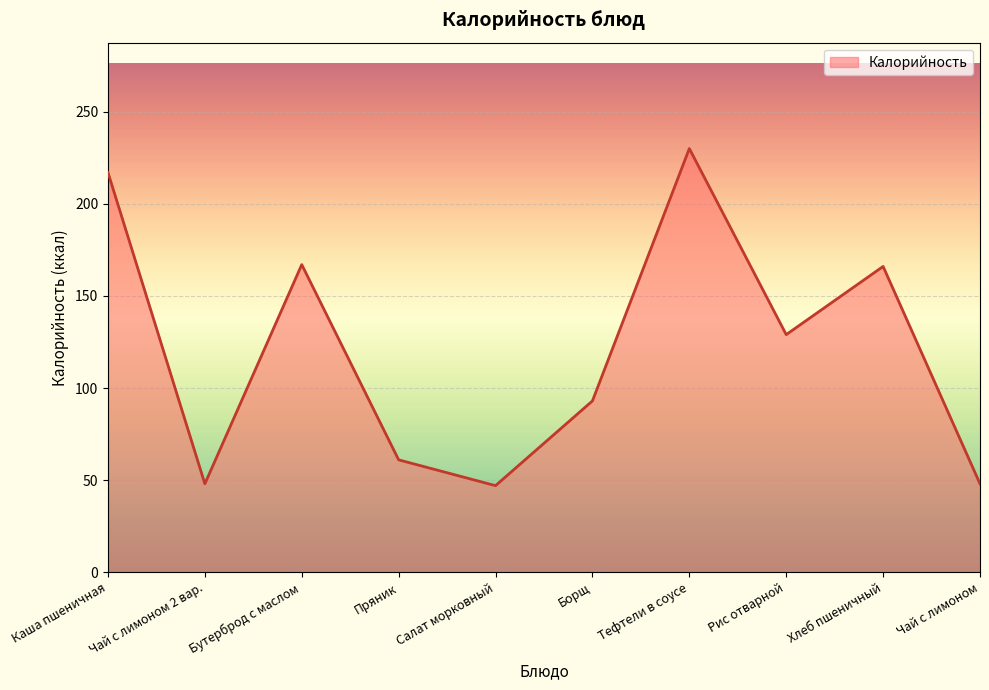

True or false: there are more than 1 points higher than both neighbors.

True